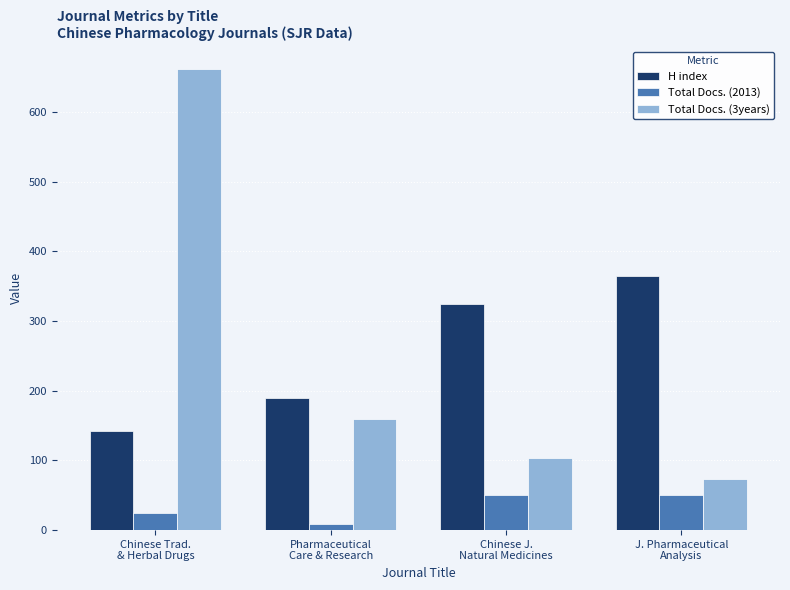

Rank the categories by H index value from lowest to highest.

Chinese Trad.
& Herbal Drugs, Pharmaceutical
Care & Research, Chinese J.
Natural Medicines, J. Pharmaceutical
Analysis